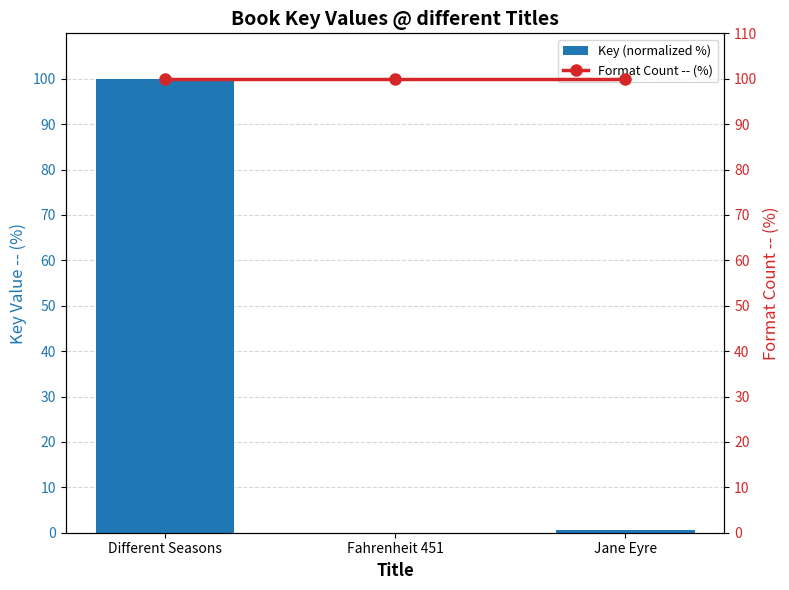

Is the value of Format Count -- (%) at Fahrenheit 451 greater than the value of Key (normalized %) at Different Seasons?

No